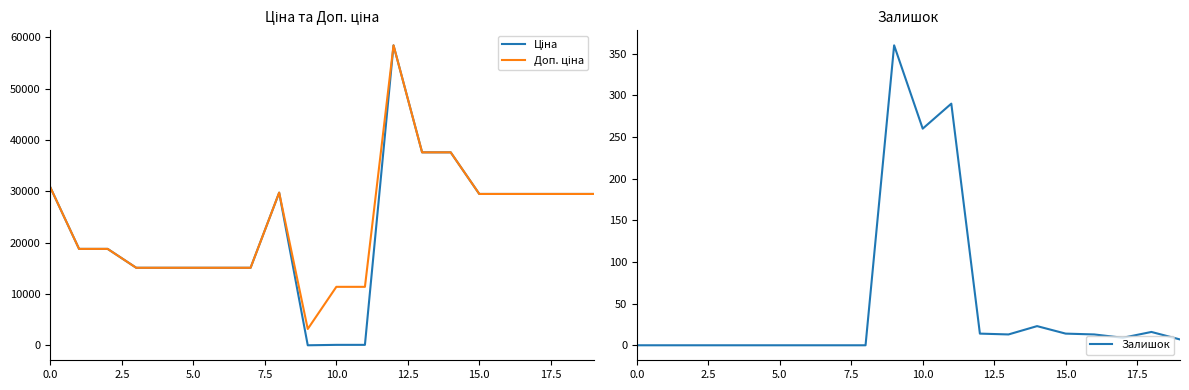

True or false: Залишок and Доп. ціна intersect in this chart.

False